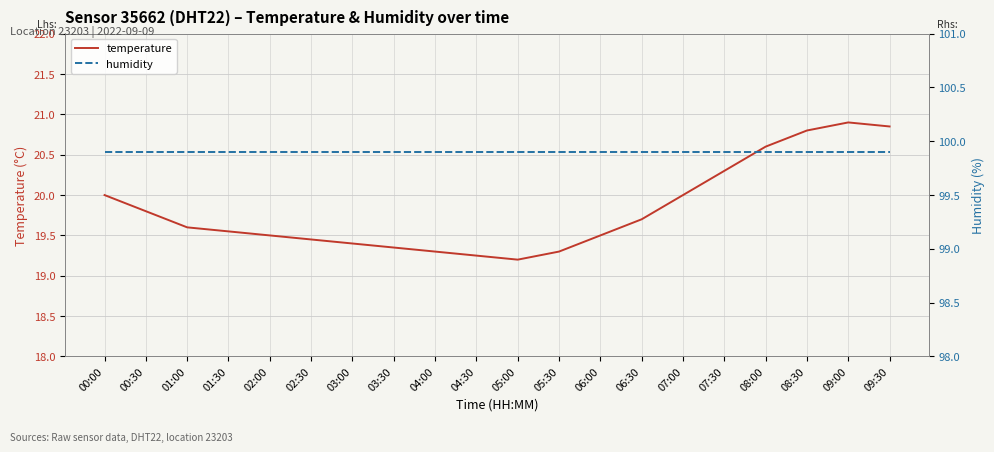

List the series in order of their overall mean, lowest first.

temperature, humidity